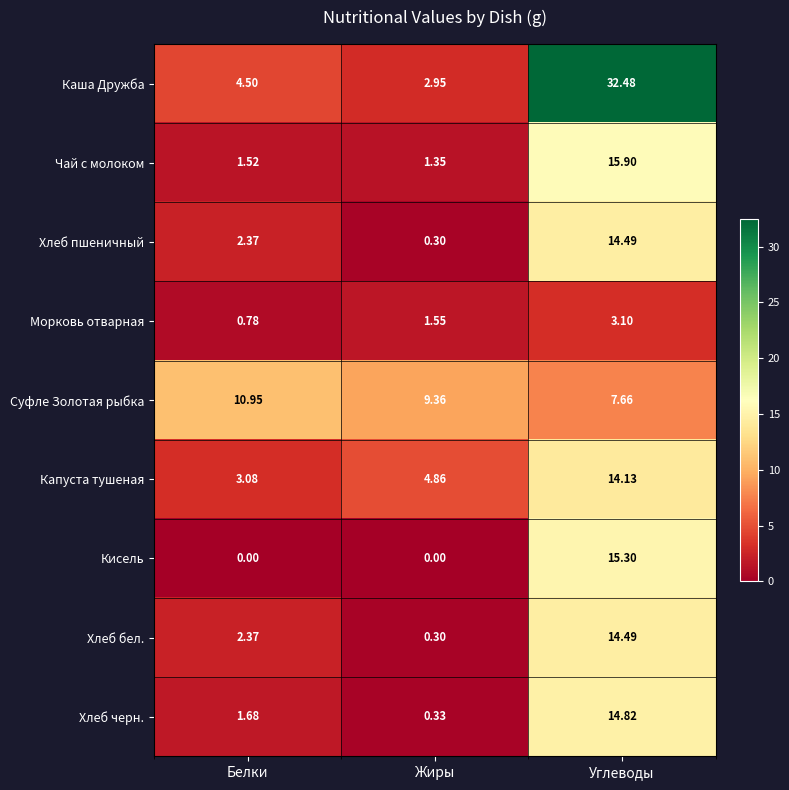

Rank the categories by Капуста тушеная value from highest to lowest.

Углеводы, Жиры, Белки